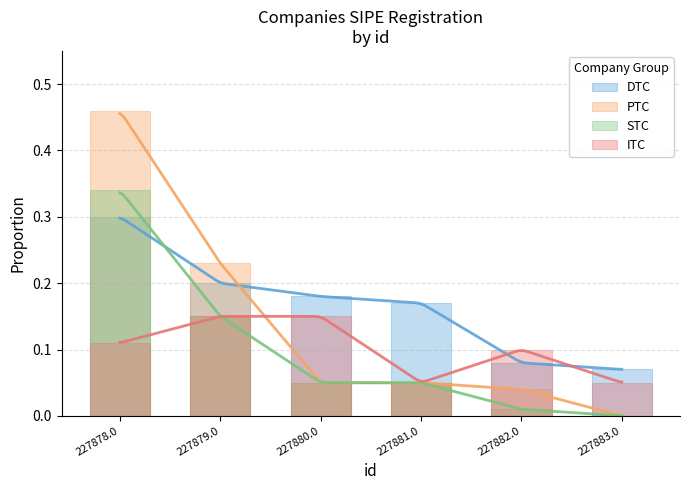

Which series has the largest range (max minus min)?

PTC